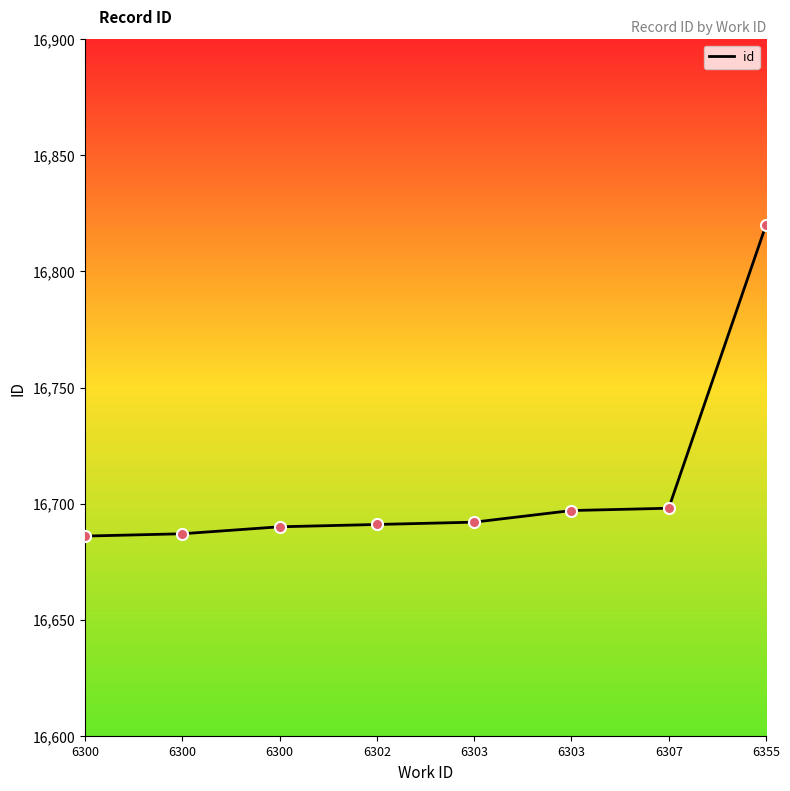

What is the change in value from 6300 to 6355?

+134